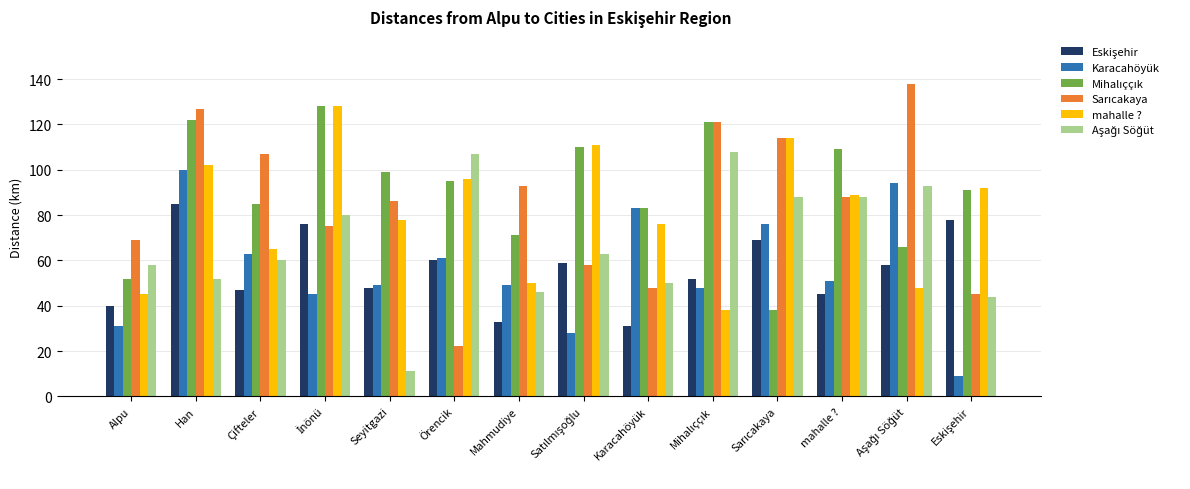

What is the difference between the second highest and second lowest values in the mahalle ? series?

69